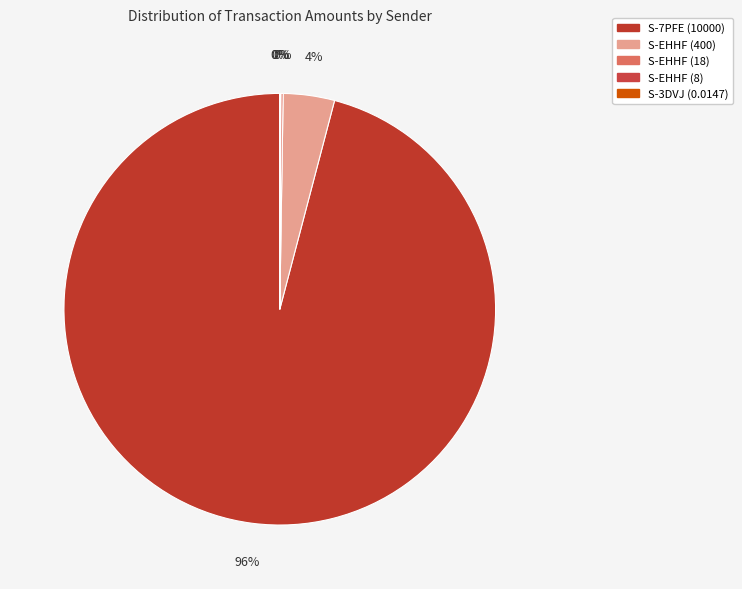

Count the number of slices in the pie.

5